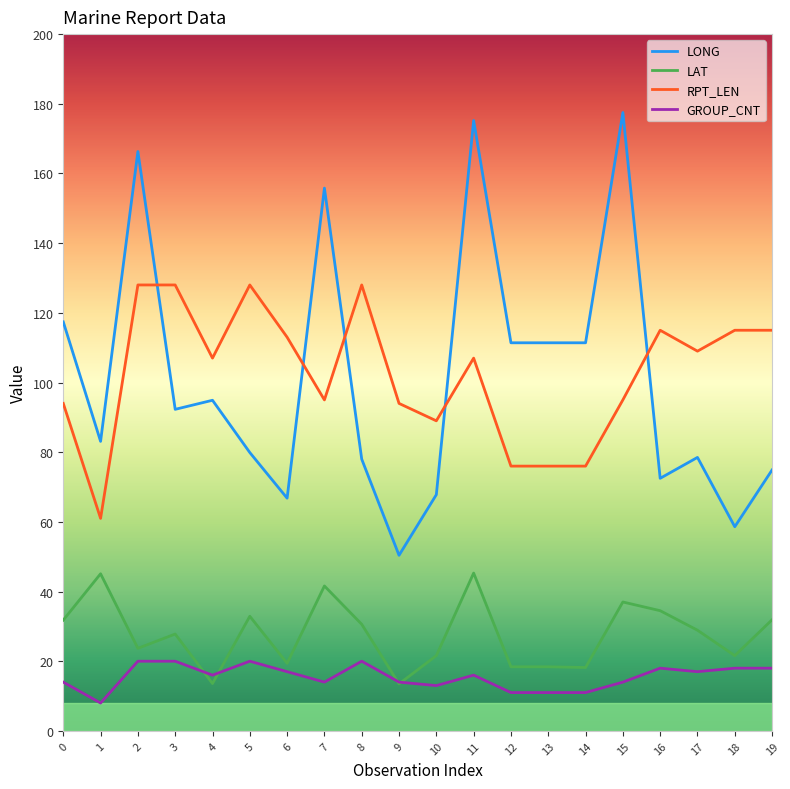

Rank the series by their maximum value, from highest to lowest.

LONG, RPT_LEN, LAT, GROUP_CNT